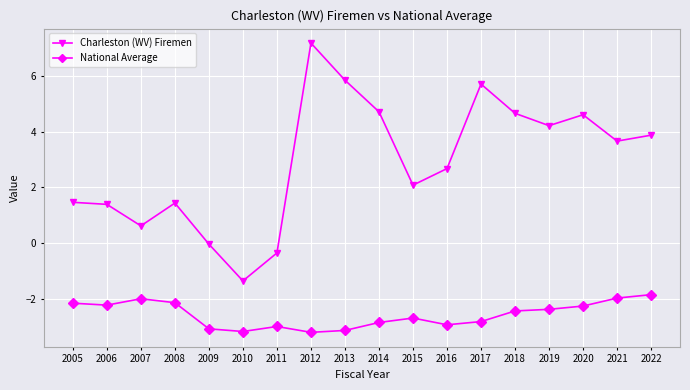

Which label corresponds to the largest value in the chart?

2012